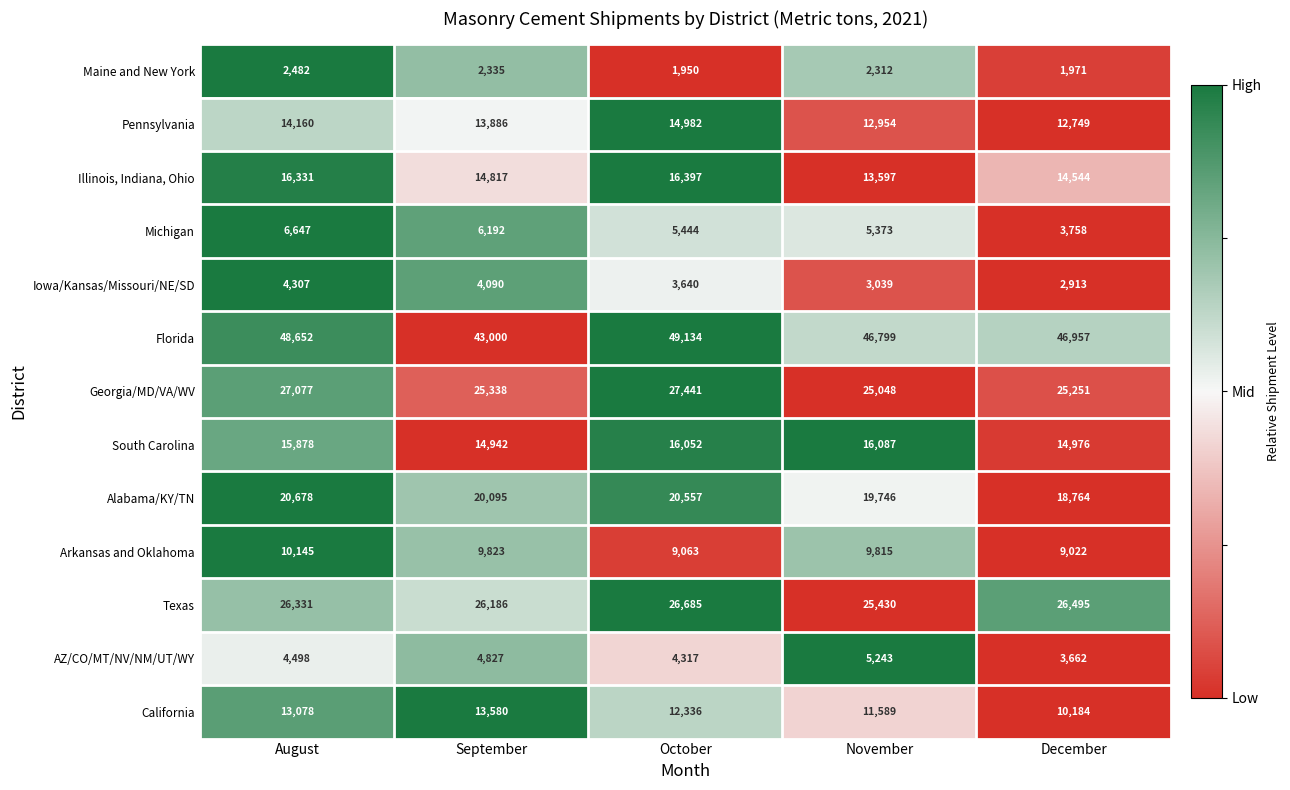

What is the total value across all series at October?

207998